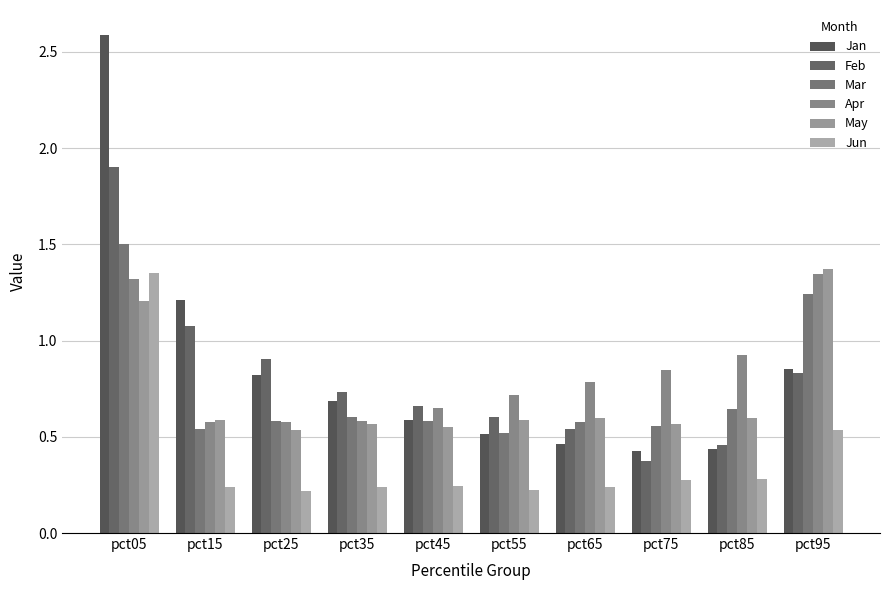

What is the greatest value displayed?

2.6